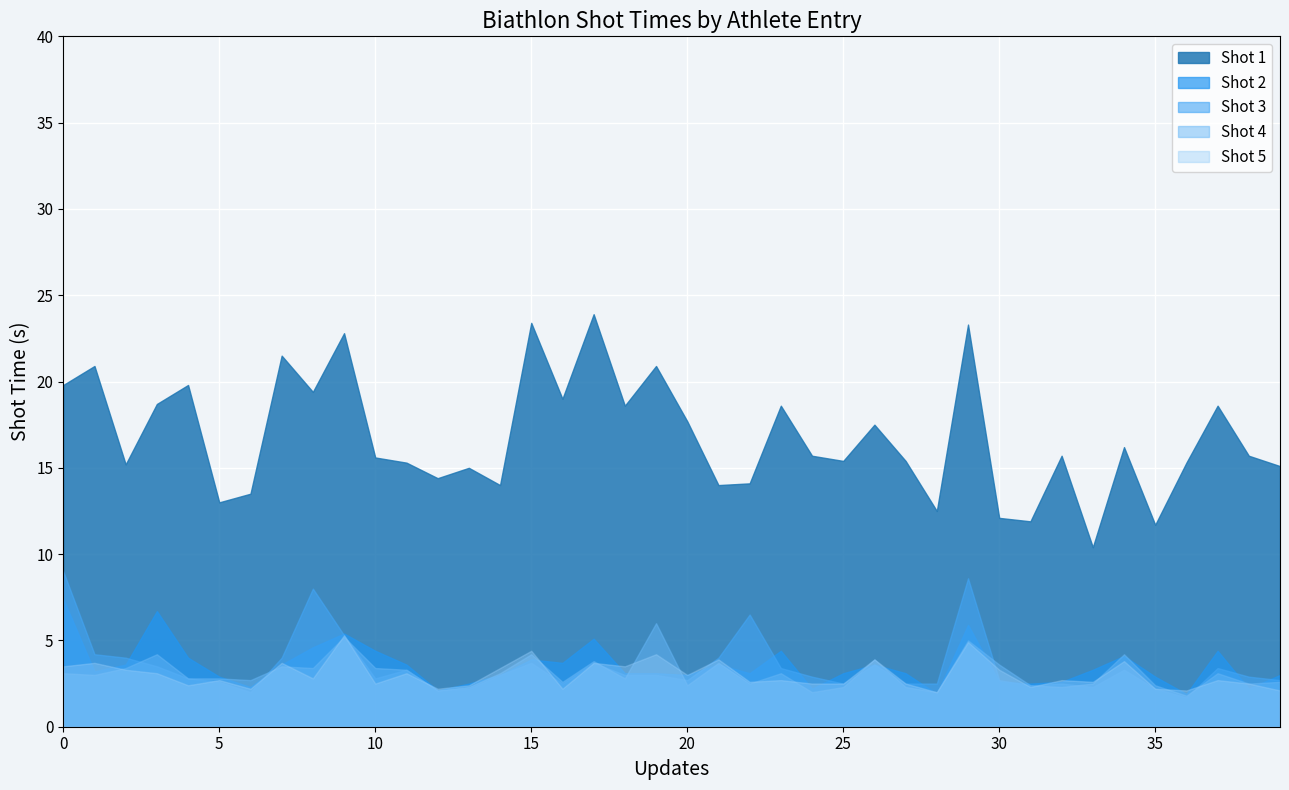

True or false: Shot 4 and Shot 3 intersect in this chart.

True